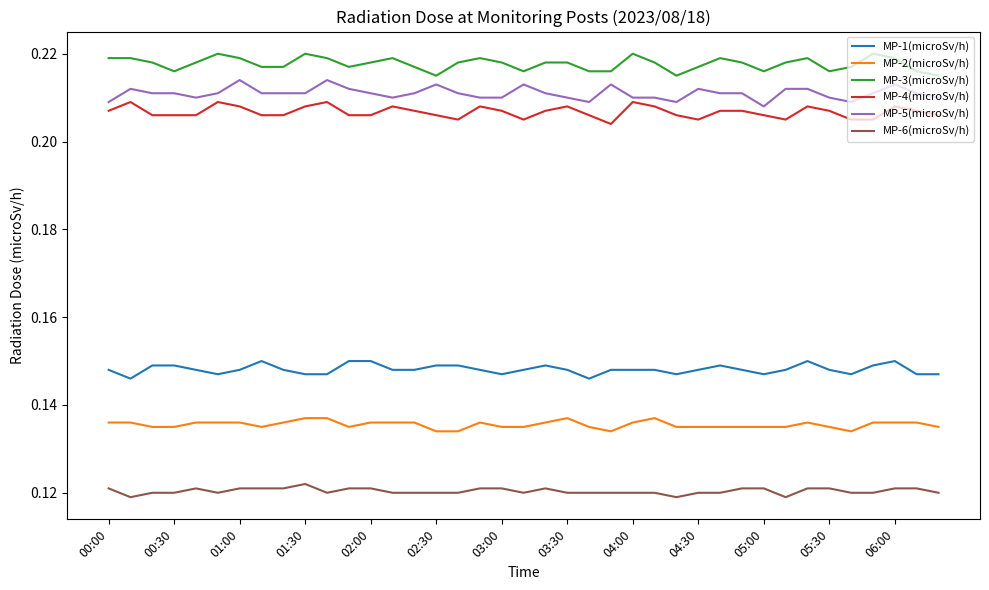

True or false: MP-1(microSv/h) and MP-5(microSv/h) intersect in this chart.

False